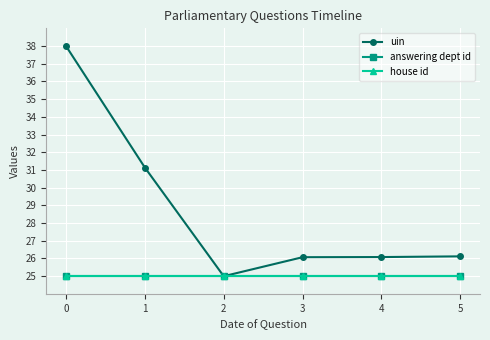

Reading left to right, transcribe all the data shown in this chart.

uin: 0=38.0	1=31.1	2=25.0	3=26.1	4=26.1	5=26.1
answering dept id: 0=25.0	1=25.0	2=25.0	3=25.0	4=25.0	5=25.0
house id: 0=25.0	1=25.0	2=25.0	3=25.0	4=25.0	5=25.0